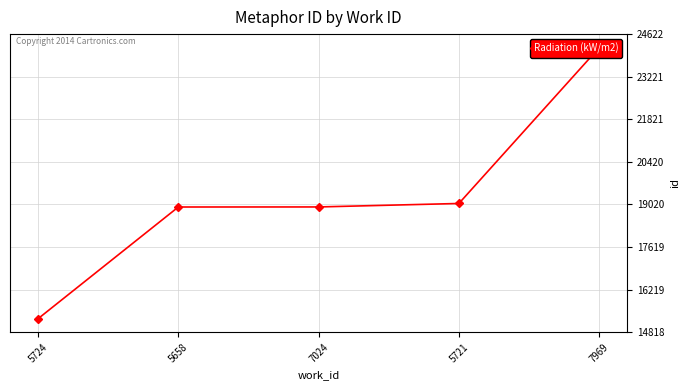

Is this an area chart (filled region under the line)?

No